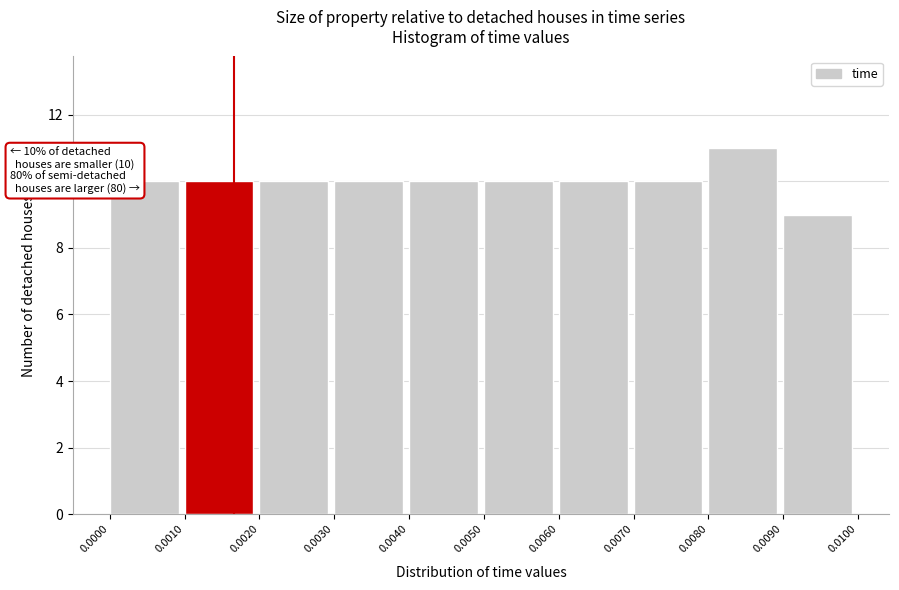

Which range on the x-axis has the tallest bar?

0.0080 to 0.0090